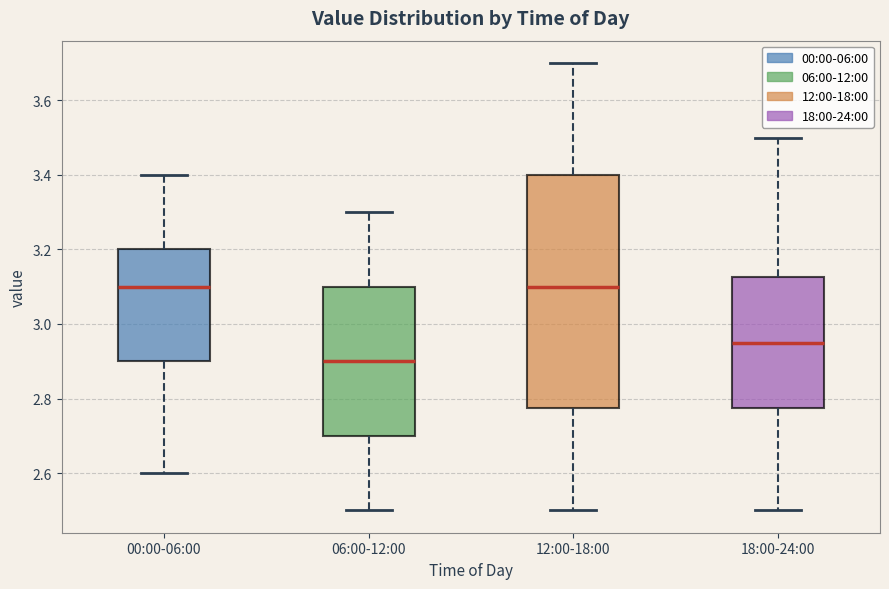

Reading left to right, transcribe this box plot: for each box, give where its median line is, the range the box spans, and where its two whiskers end, as read against the y-axis. The values are not printed on the chart, so give them approximately, as read against the axis.

00:00-06:00: median 3.10, box 2.90 to 3.20, whiskers 2.60 to 3.40
06:00-12:00: median 2.90, box 2.70 to 3.10, whiskers 2.50 to 3.30
12:00-18:00: median 3.10, box 2.78 to 3.40, whiskers 2.50 to 3.70
18:00-24:00: median 2.96, box 2.78 to 3.12, whiskers 2.50 to 3.50